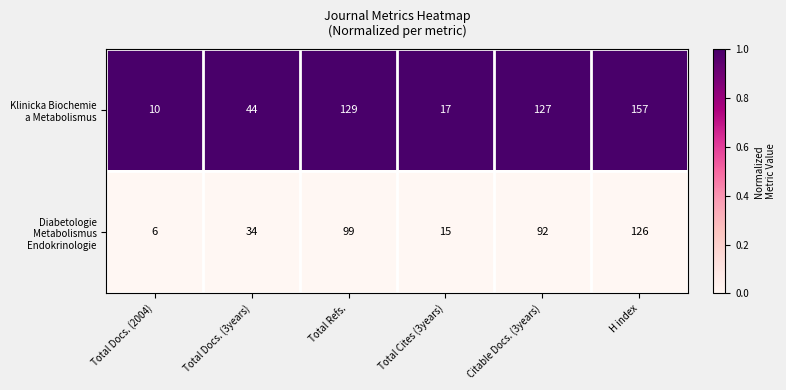

At which category is the sum across all series the highest?

H index